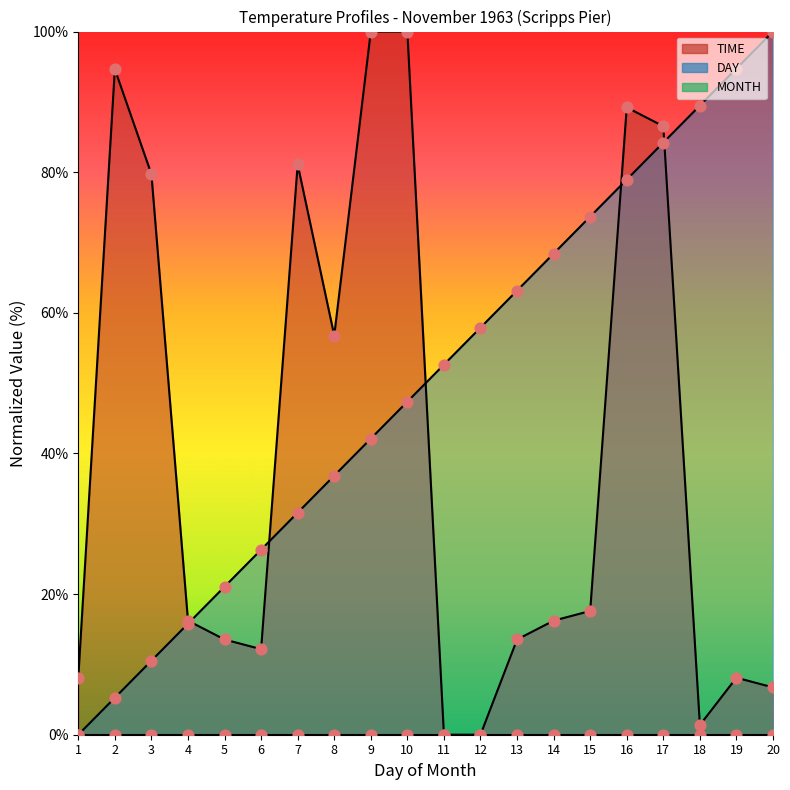

What is the total value across all series at 15?

91.3